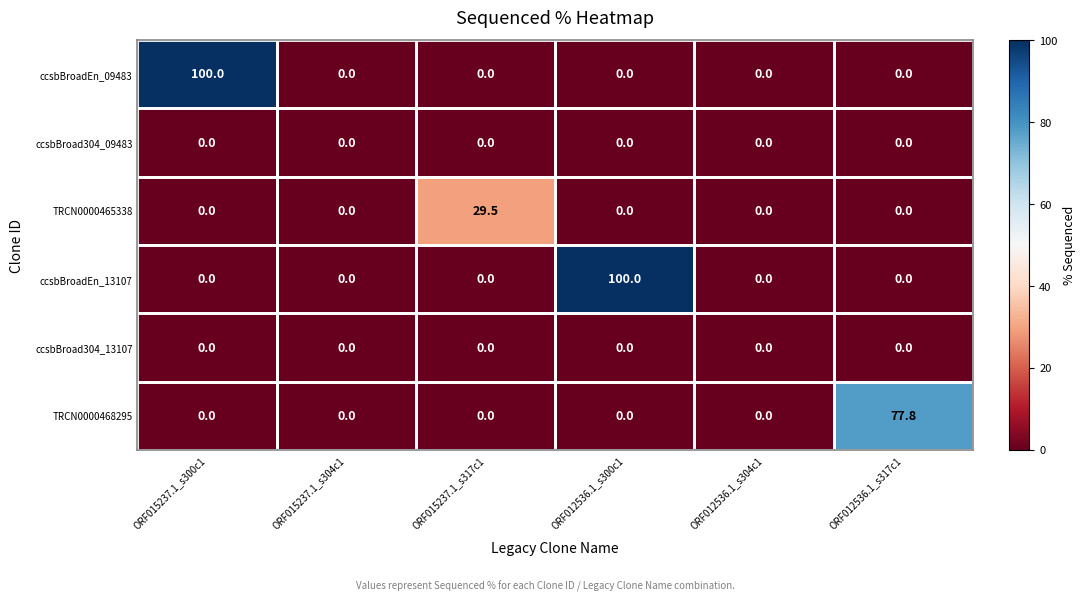

Which series changed the most between ORF015237.1_s304c1 and ORF012536.1_s317c1?

TRCN0000468295